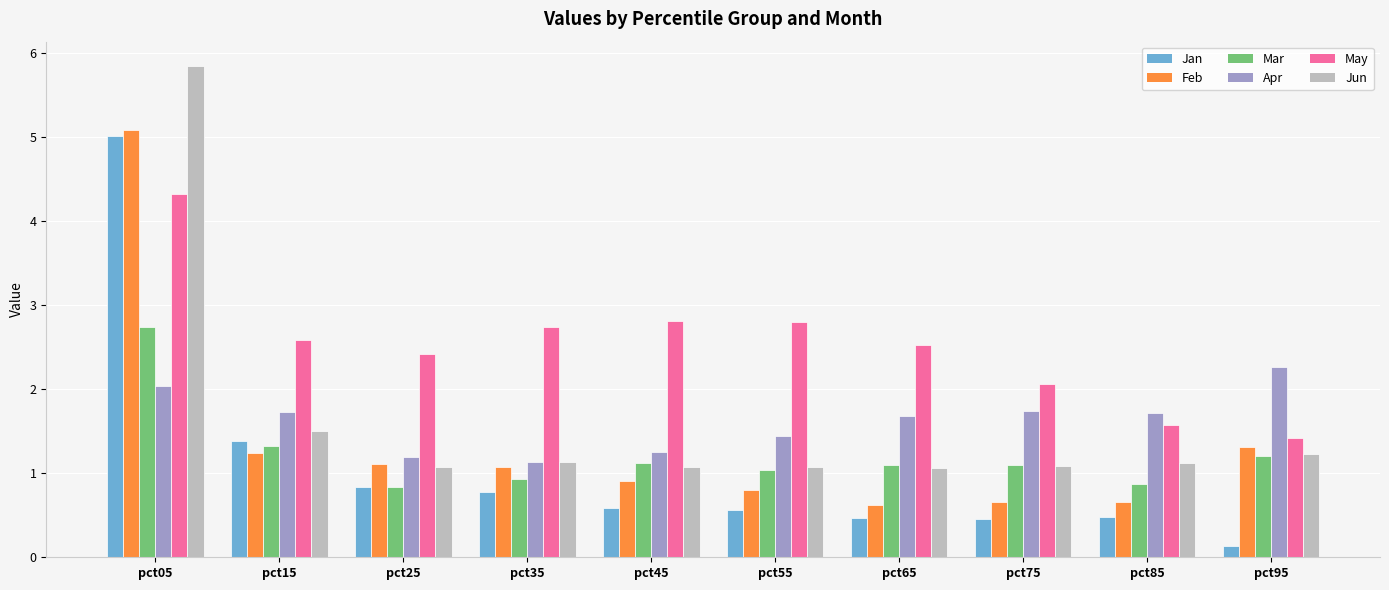

Is it true that Feb equals 1.2 at pct45?

False